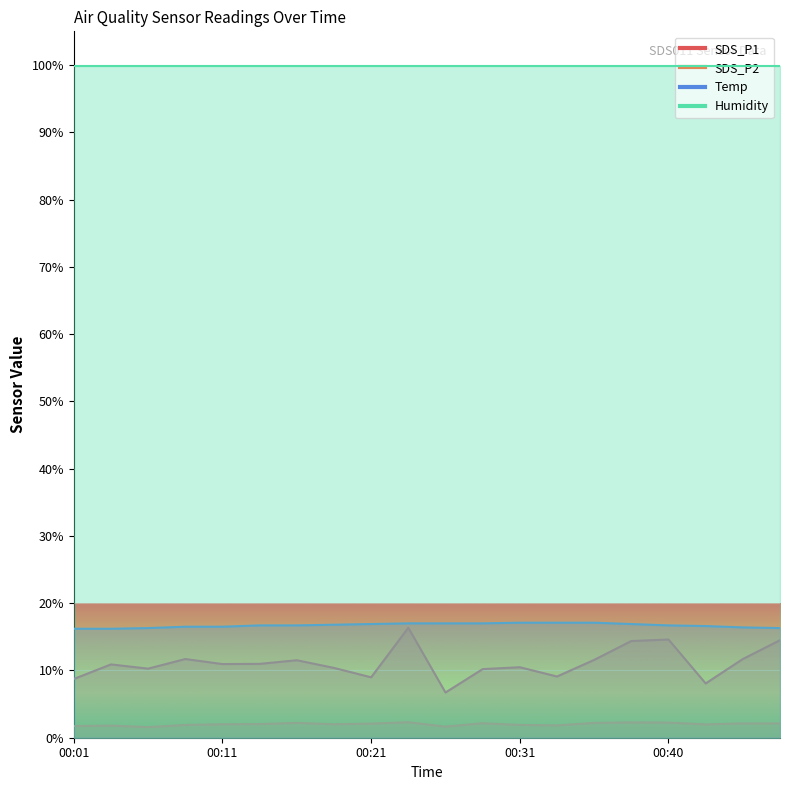

What is the value of the Temp point at the 16th from the left?

16.9